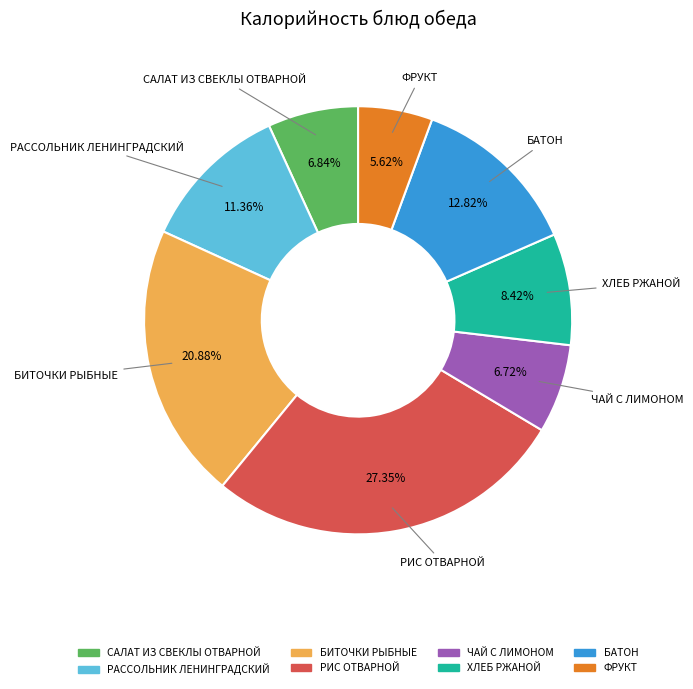

To the nearest percent, what percentage of the pie is БАТОН?

13%